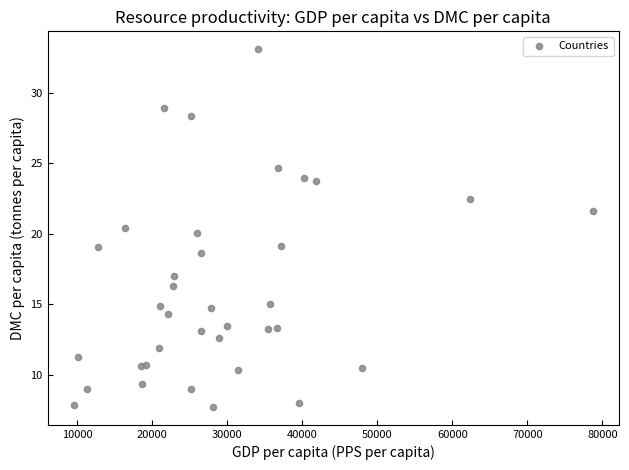

What is the range of X values (max minus min)?

69224.3